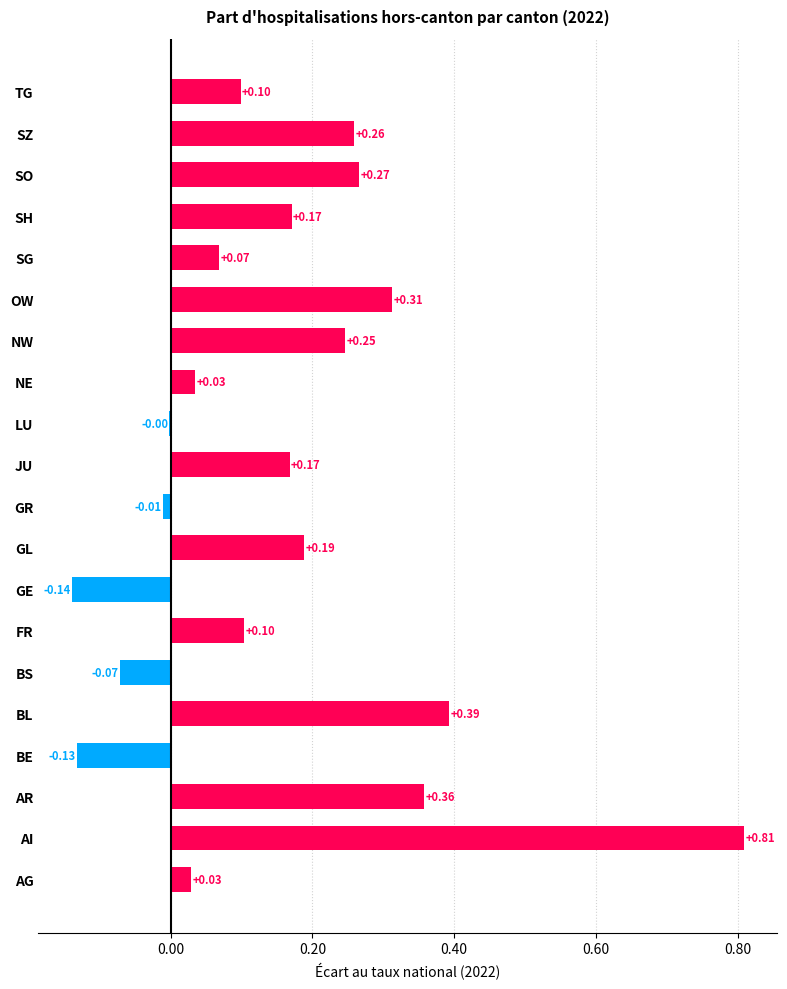

At which label is the value closest to 0?

LU